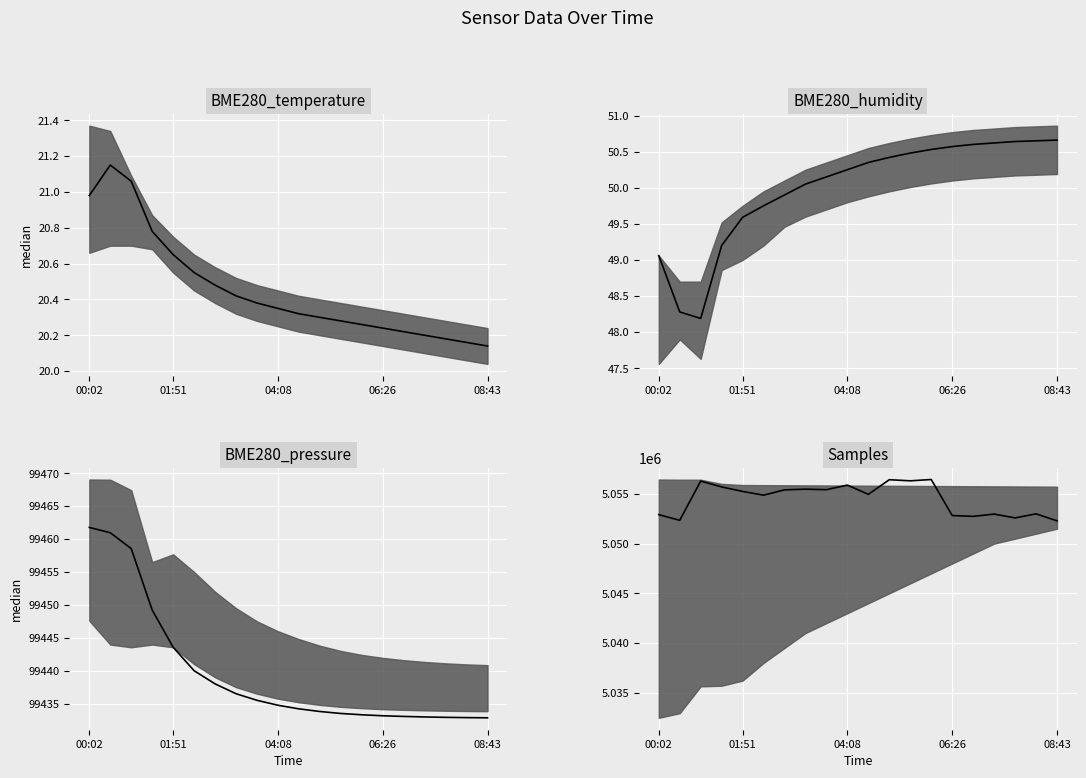

Reading right to left, extract all data points from this chart.

5052293	5052998	5052589	5052974	5052744	5052829	5056454	5056322	5056434	5054961	5055890	5055431	5055482	5055413	5054877	5055255	5055706	5056297	5052347	5052917